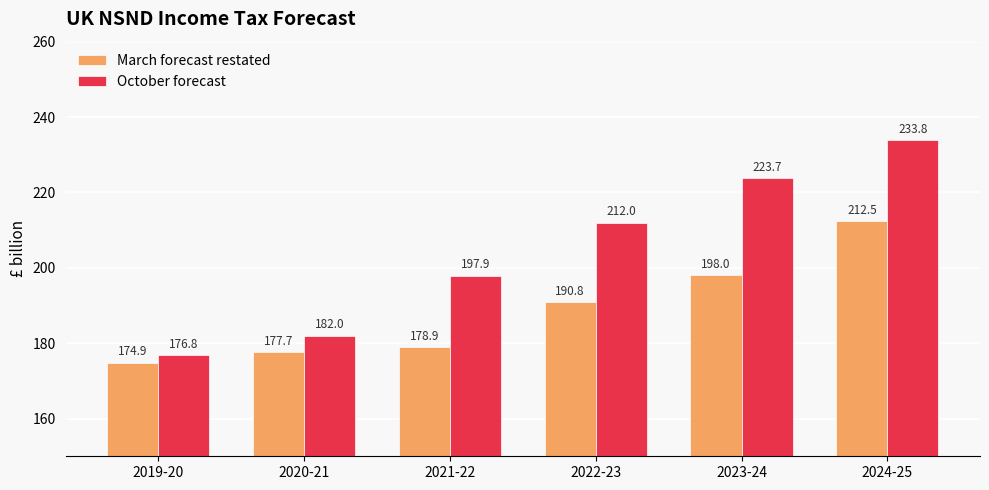

How many groups of bars are there?

6